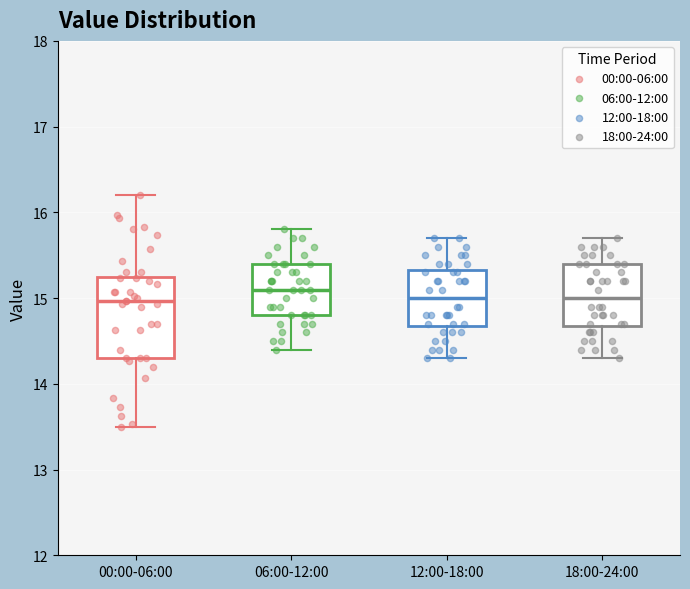

Comparing the boxes themselves (not the whiskers), which one is the tallest?

00:00-06:00